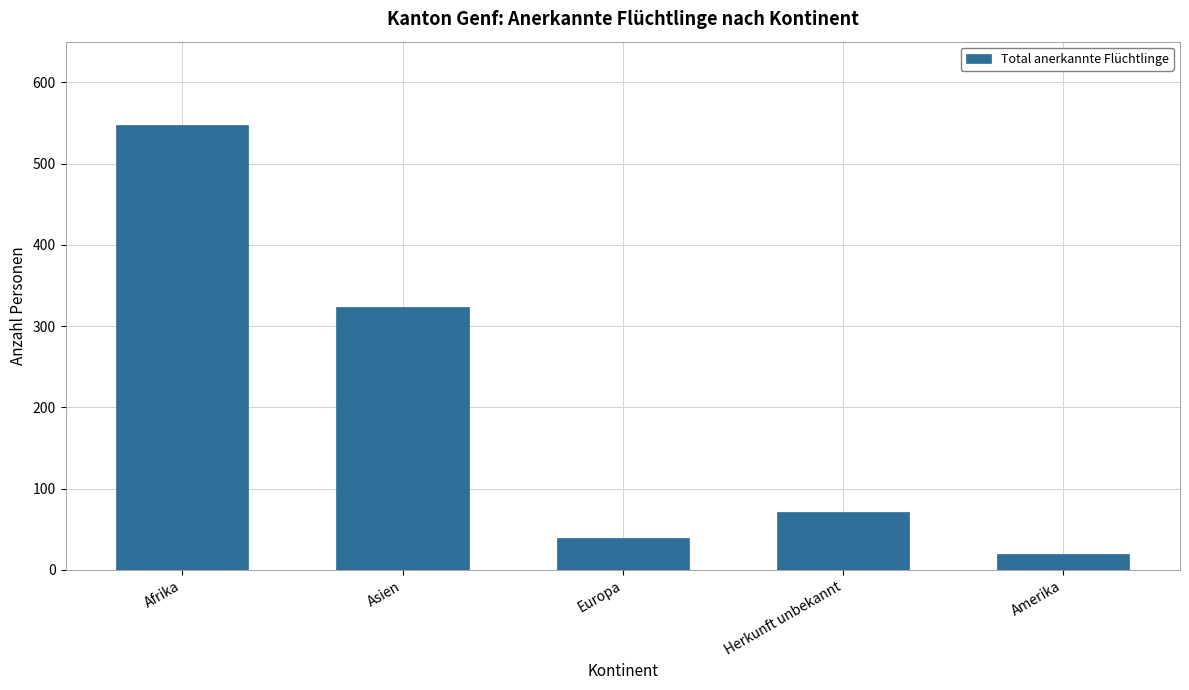

What is the value of the 5th bar from the left?

20